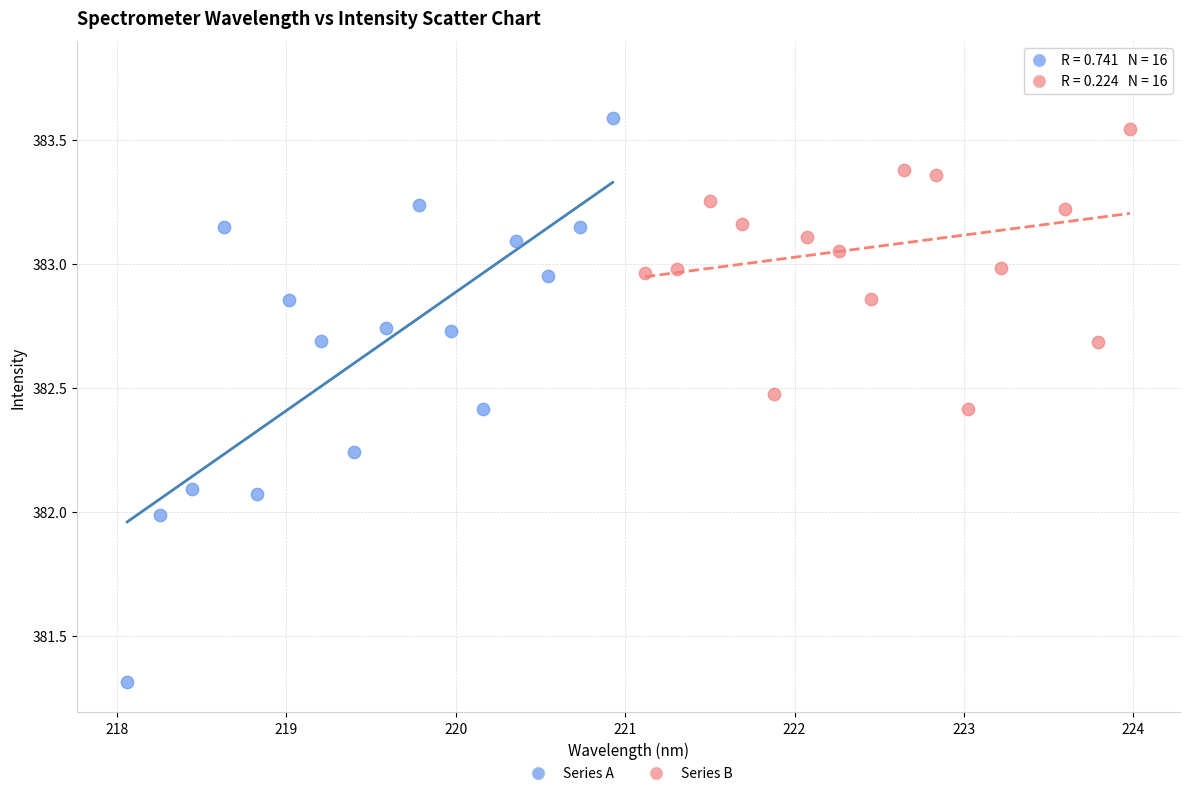

What are all the series names shown in the legend?

Series A, Series B